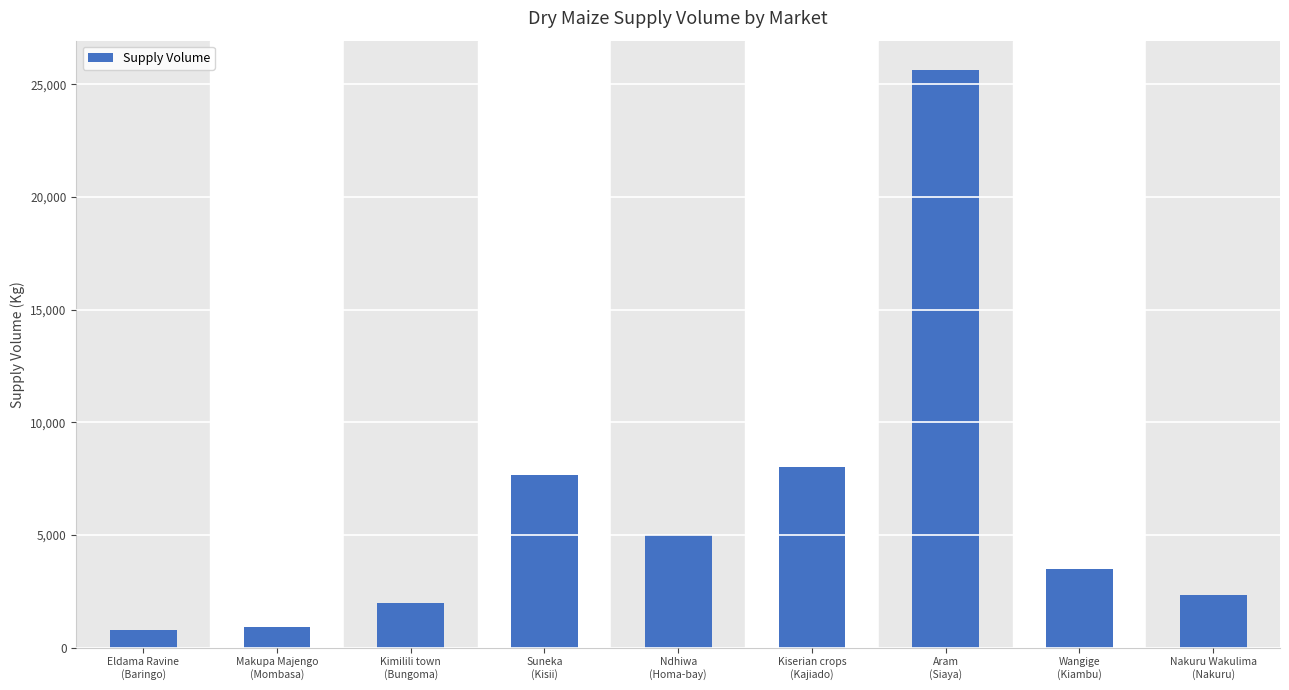

What is the average value?

6208